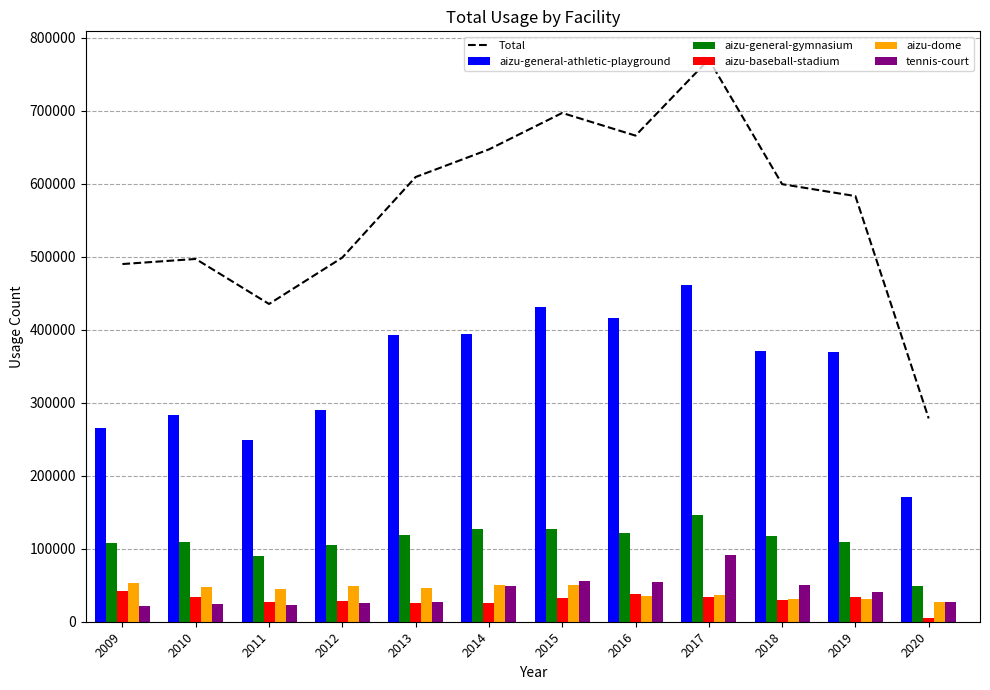

Reading left to right, what are all the values shown in this chart?

Total: 490193	497168	435477	499061	609457	647290	697275	666201	770596	599681	583334	278594
aizu-general-athletic-playground: 264824	282736	249735	289726	393120	394277	430775	416110	461688	370928	369180	171228
aizu-general-gymnasium: 108142	109405	90436	105487	118437	127508	127261	121725	146627	117394	108861	49091
aizu-baseball-stadium: 41991	33381	27192	28866	25013	25746	32945	37992	33484	29877	33921	5537
aizu-dome: 53070	47943	44615	48689	45740	50585	49987	35812	37084	31515	31199	26357
tennis-court: 22166	23703	23499	26293	27147	49174	56307	54562	91713	49967	40173	26381